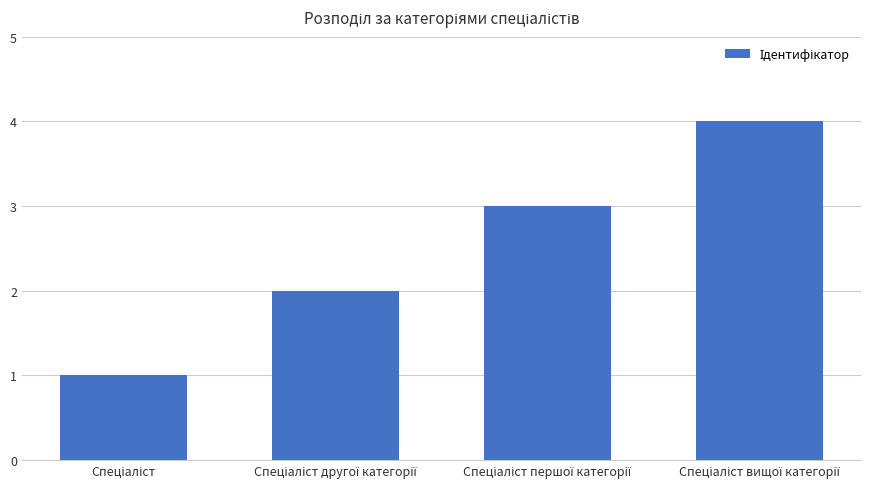

What is the greatest value displayed?

4